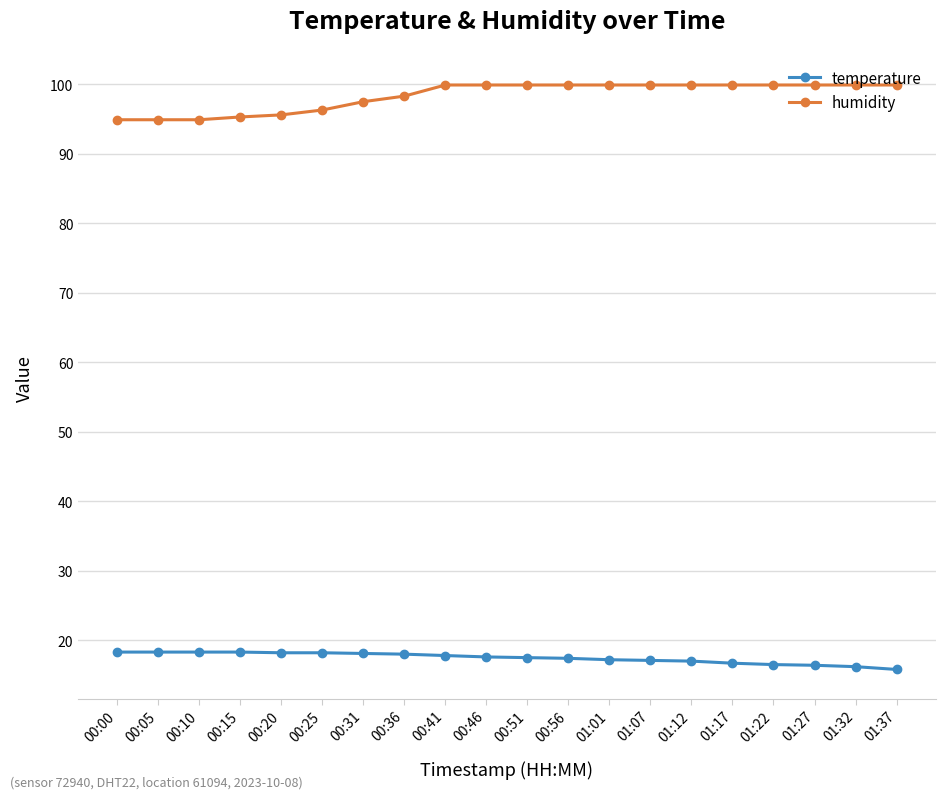

What is the sum of the humidity values at 00:41 and 01:12?

199.8